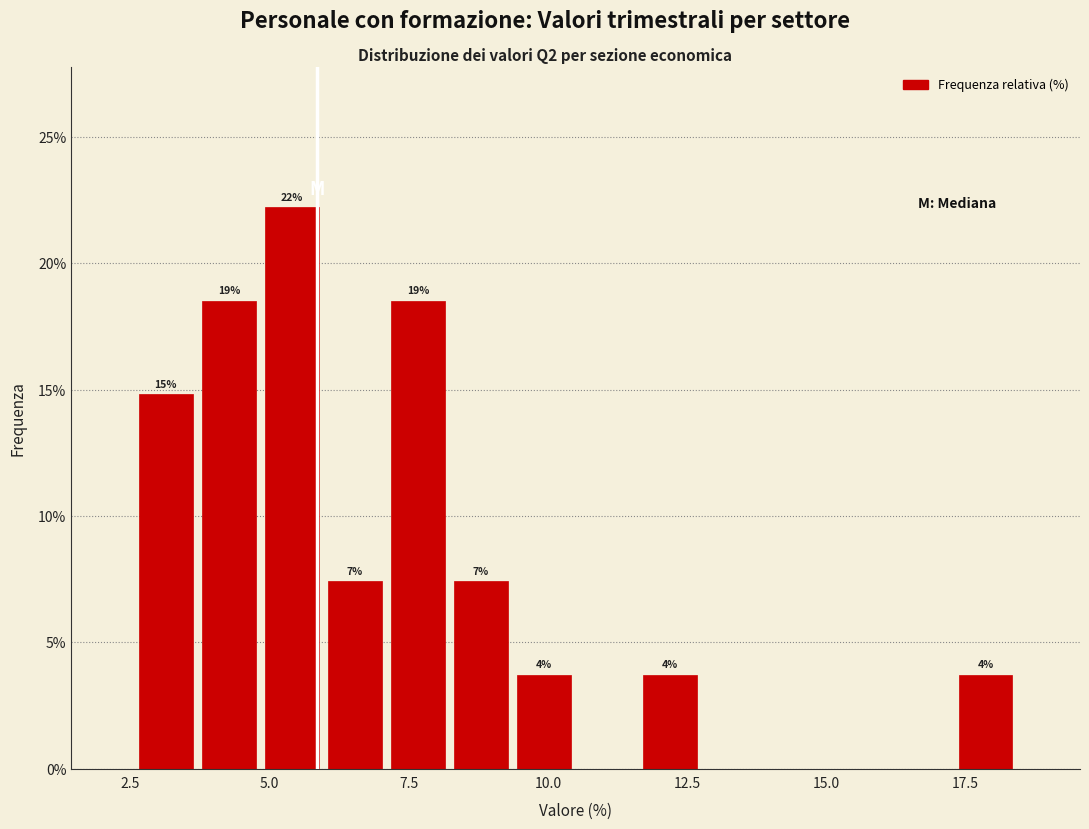

Read against the x-axis, roughly where is the centre of the tallest bar?

5.5